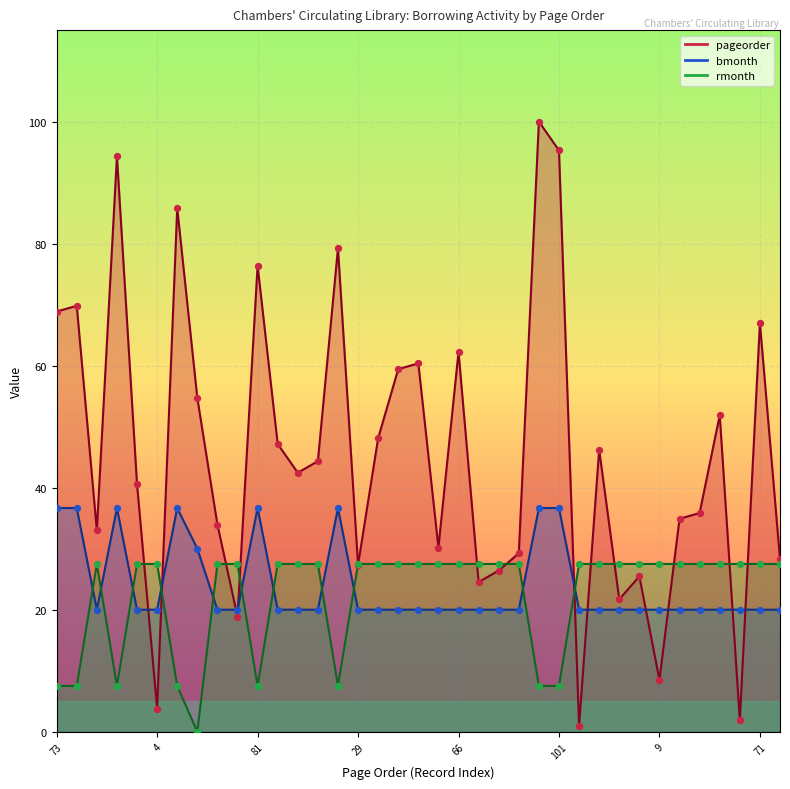

Which series has the largest total across all categories?

pageorder